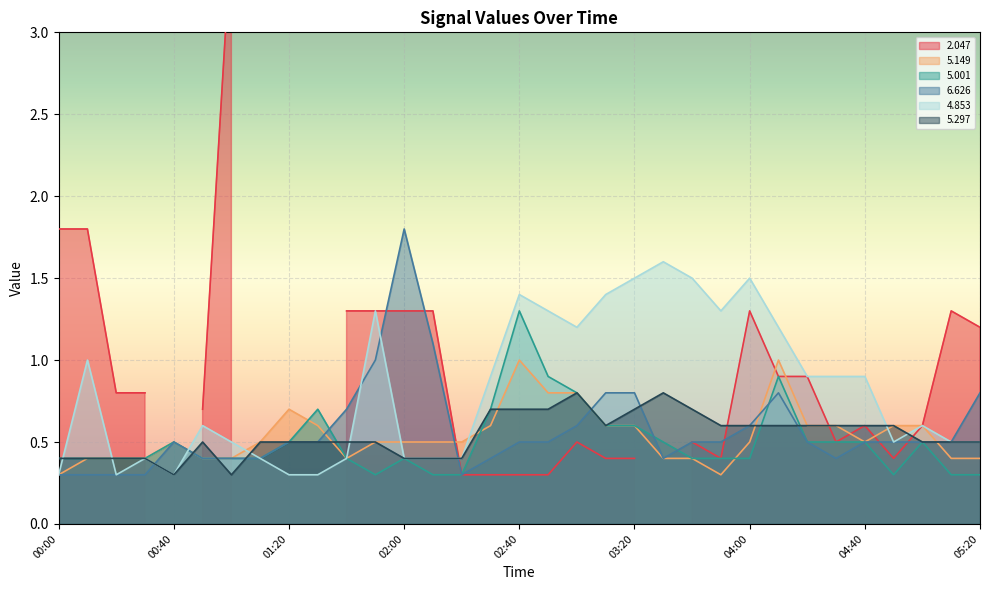

What is the label of the 29th point from the right?

00:40